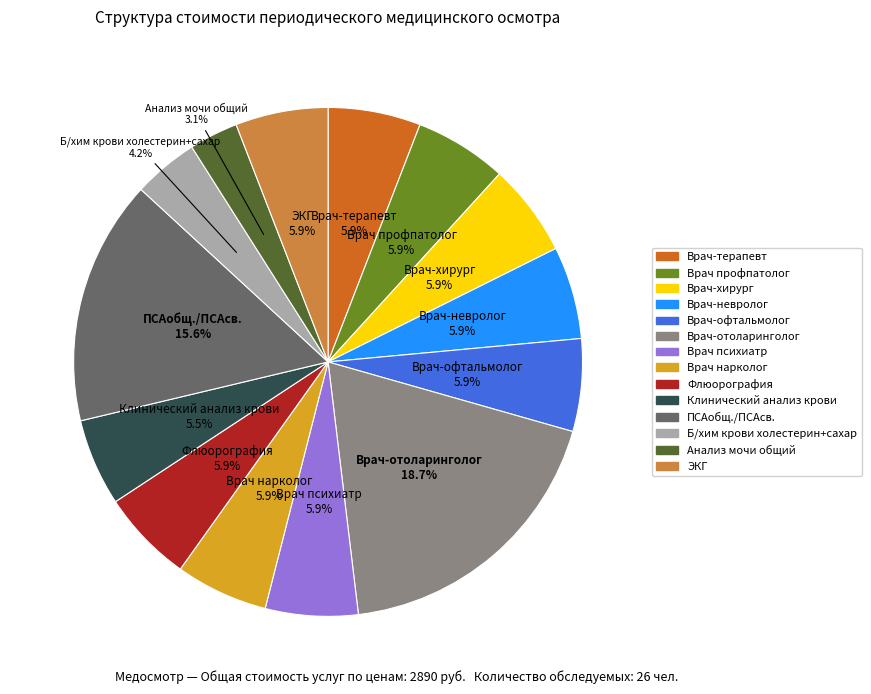

What percentage is the ЭКГ slice, to the nearest percent?

6%